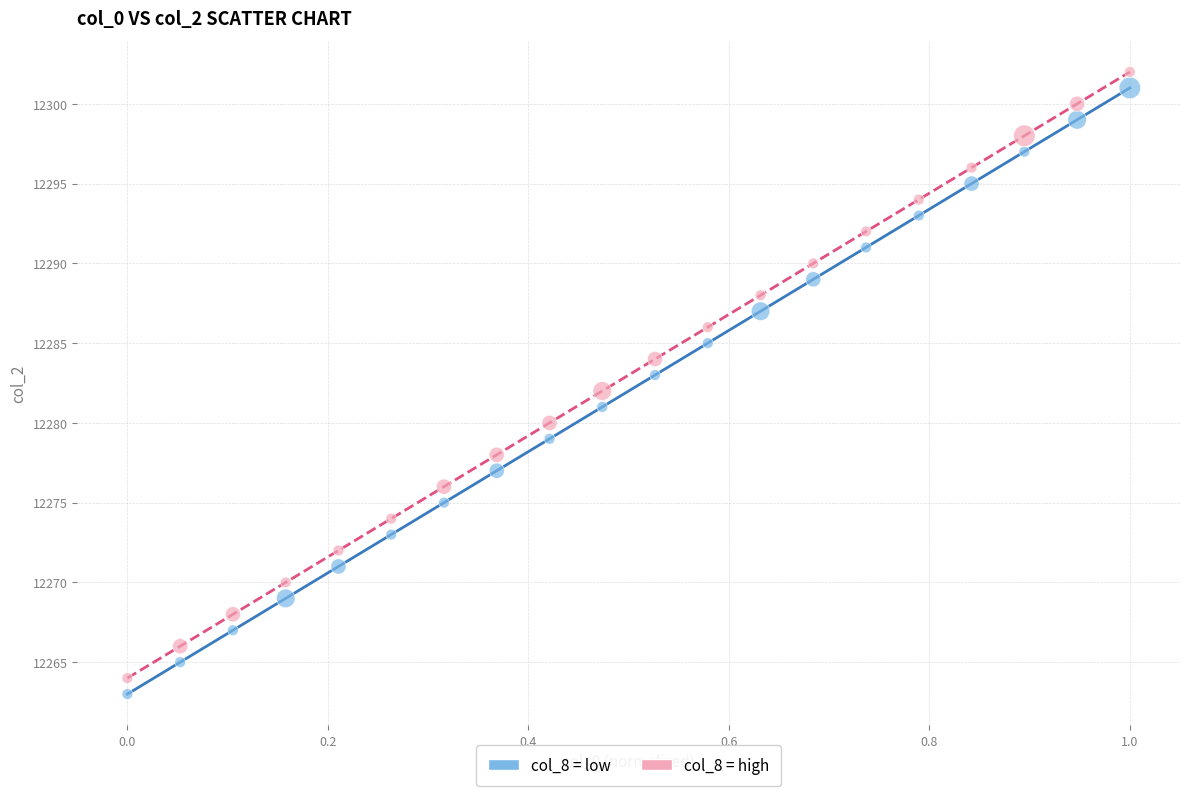

What are all the series names shown in the legend?

col_8 = low, col_8 = high